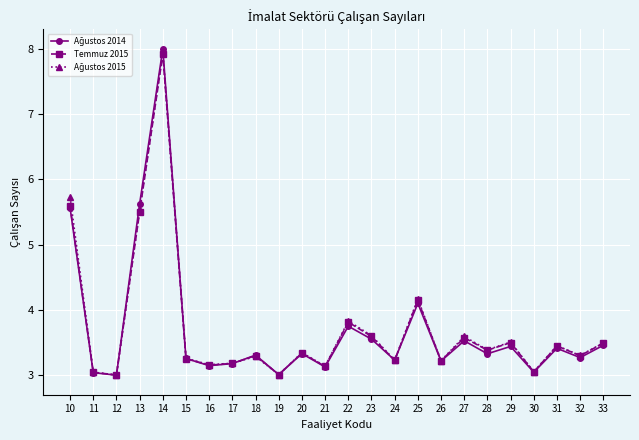

What is the value of the Temmuz 2015 point at the 9th from the left?

3.3